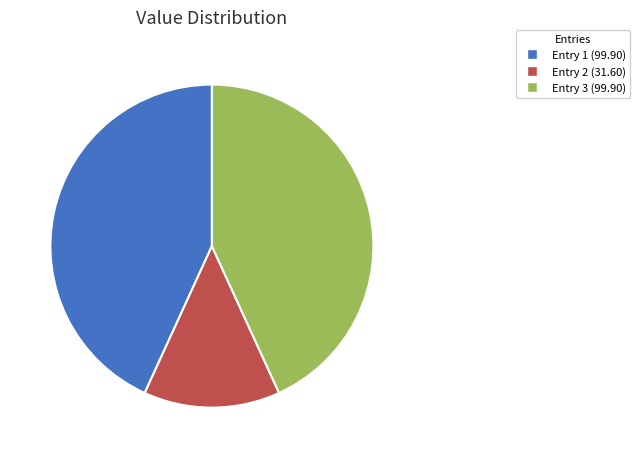

Which slice is the smallest?

Entry 2 (31.60)